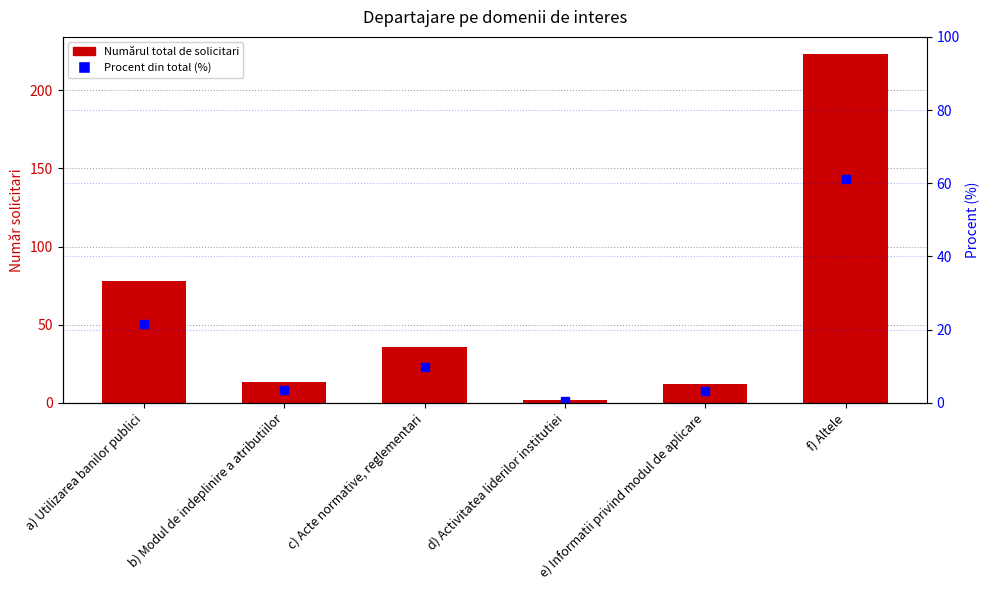

At which category is the sum across all series the highest?

f) Altele